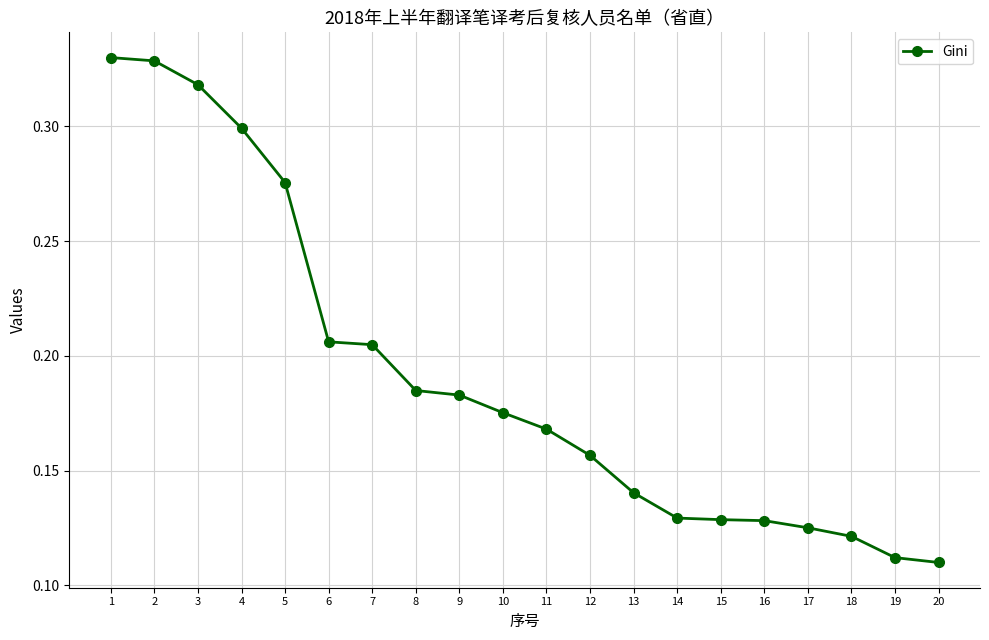

Which has a higher value, 13 or 11?

11